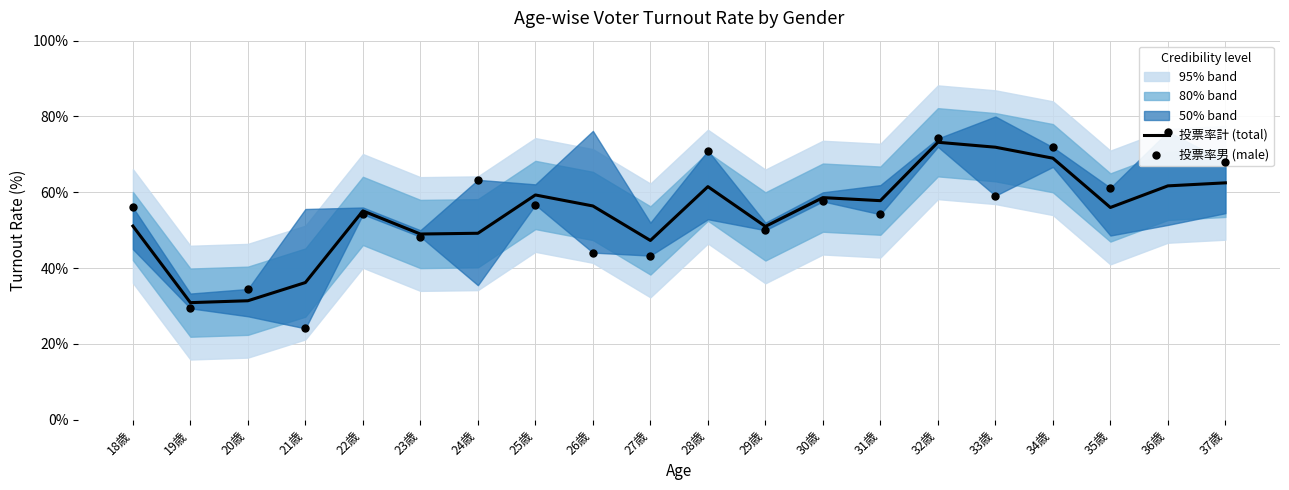

At how many categories does at least one series exceed 47?

17